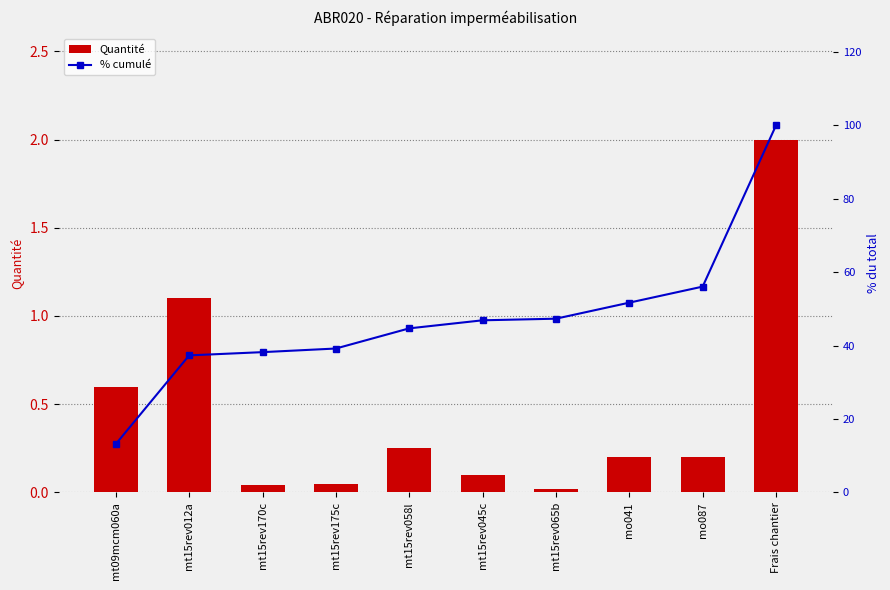

What is the highest value of the Quantité series?

2.0